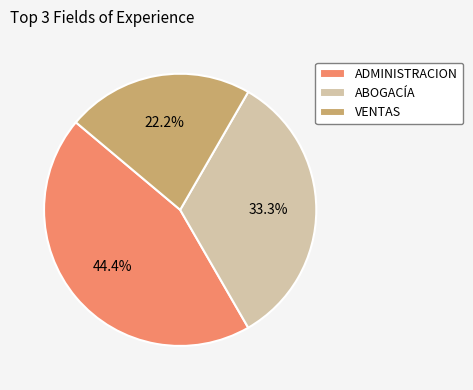

Rank the categories by value from highest to lowest.

ADMINISTRACION, ABOGACÍA, VENTAS